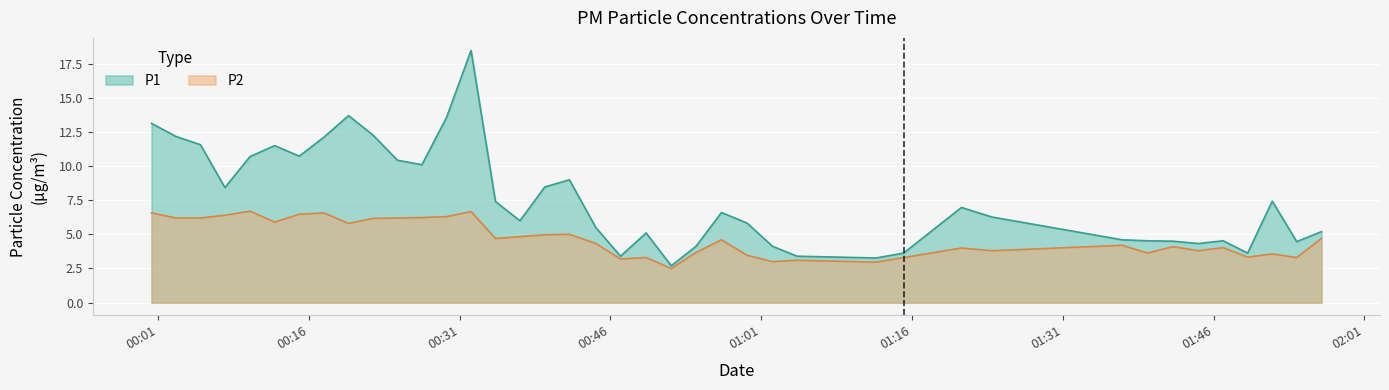

Rank the categories by P1 value from highest to lowest.

2023-04-01T00:32:08, 2023-04-01T00:19:57, 2023-04-01T00:29:42, 2023-04-01T00:00:21, 2023-04-01T00:22:23, 2023-04-01T00:02:47, 2023-04-01T00:17:31, 2023-04-01T00:05:13, 2023-04-01T00:12:36, 2023-04-01T00:15:03, 2023-04-01T00:10:09, 2023-04-01T00:24:49, 2023-04-01T00:27:15, 2023-04-01T00:41:55, 2023-04-01T00:39:28, 2023-04-01T00:07:39, 2023-04-01T01:51:50, 2023-04-01T00:34:34, 2023-04-01T01:20:55, 2023-04-01T00:57:03, 2023-04-01T01:23:57, 2023-04-01T00:37:00, 2023-04-01T00:59:35, 2023-04-01T00:44:33, 2023-04-01T01:56:44, 2023-04-01T00:49:33, 2023-04-01T01:36:55, 2023-04-01T01:39:25, 2023-04-01T01:46:57, 2023-04-01T01:41:58, 2023-04-01T01:54:16, 2023-04-01T01:44:29, 2023-04-01T00:54:31, 2023-04-01T01:02:07, 2023-04-01T01:15:10, 2023-04-01T01:49:23, 2023-04-01T00:47:00, 2023-04-01T01:04:34, 2023-04-01T01:12:26, 2023-04-01T00:52:03